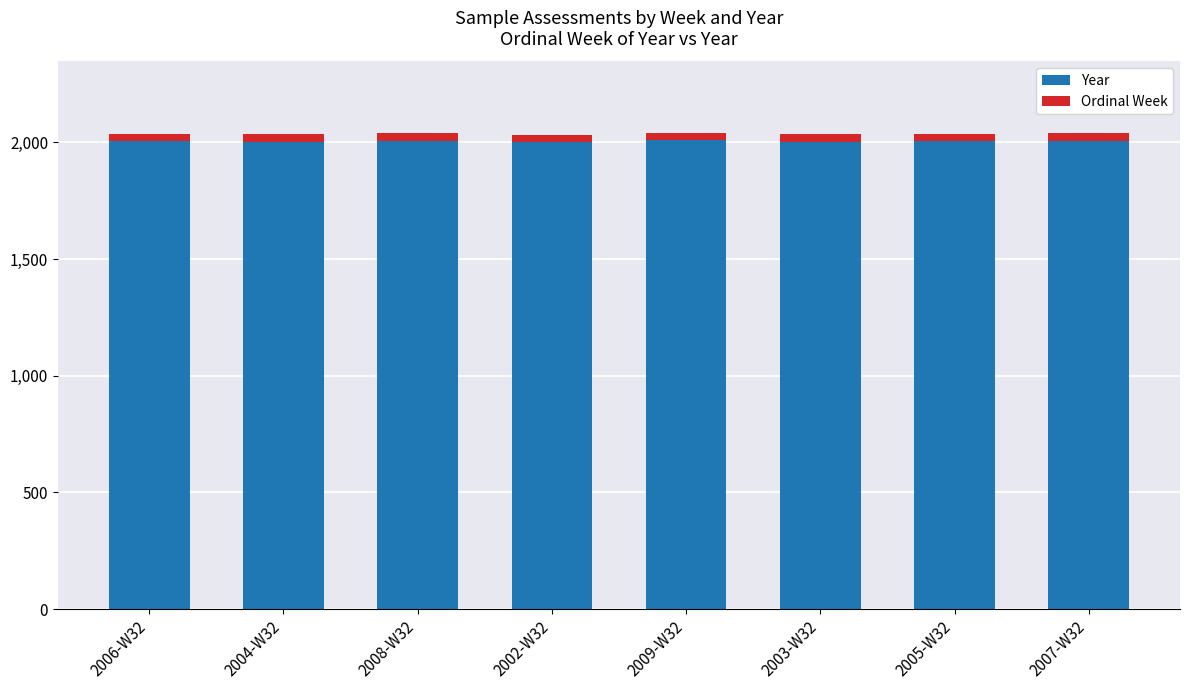

What is the lowest value of the Year series?

2002